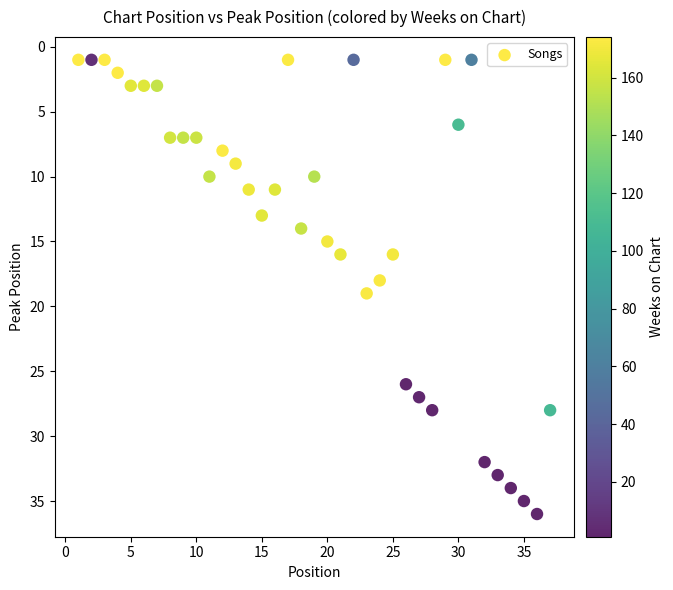

What is the range of Y values (max minus min)?

35